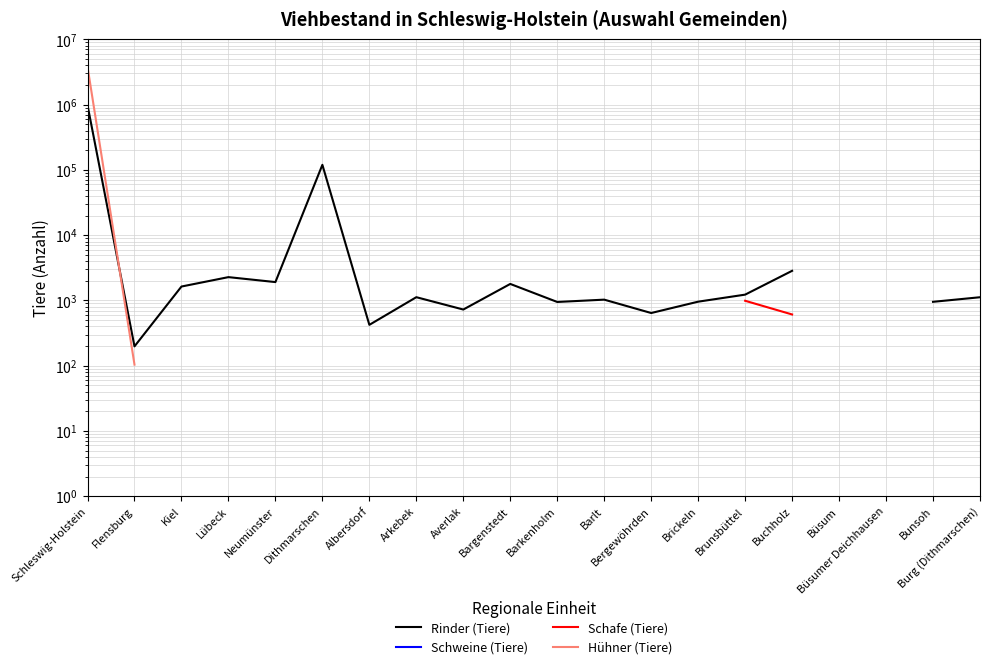

In Rinder (Tiere), how many points are lower than both neighbors (excluding endpoints)?

6